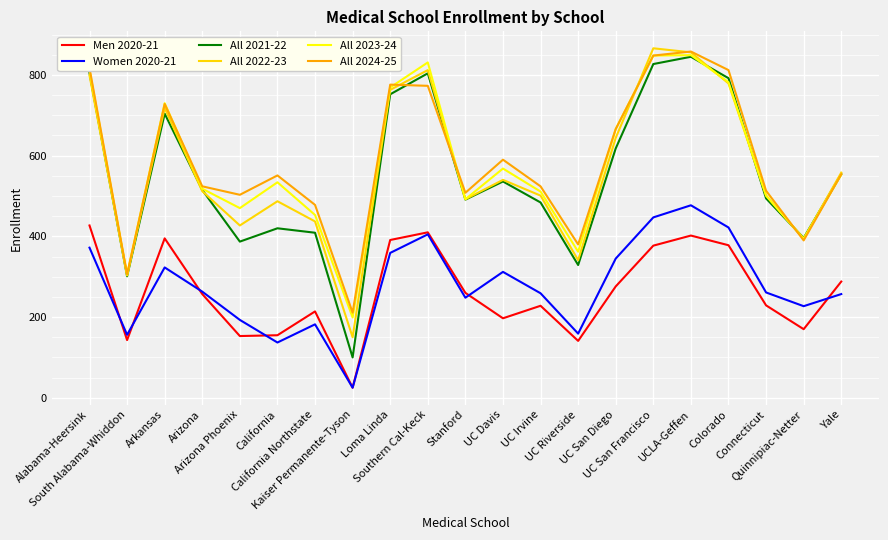

At which category does Women 2020-21 reach its first local valley?

South Alabama-Whiddon